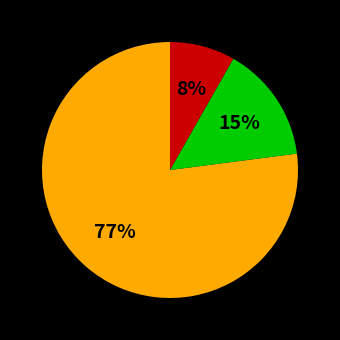

To the nearest percent, what is the difference between the largest and smallest slice percentages?

69%